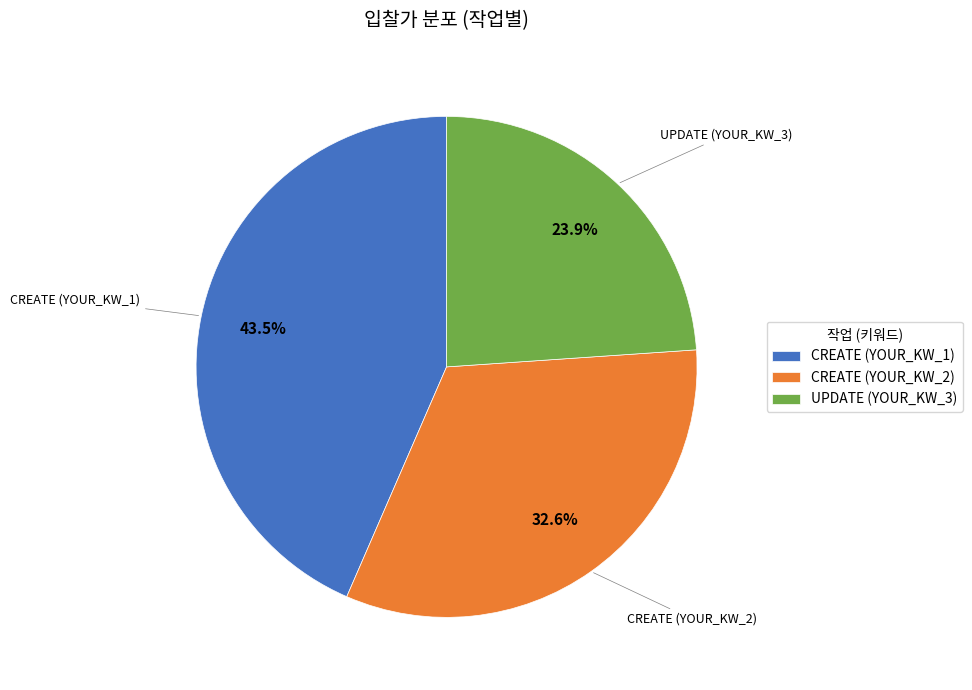

To the nearest percent, what portion does CREATE (YOUR_KW_2) represent?

33%